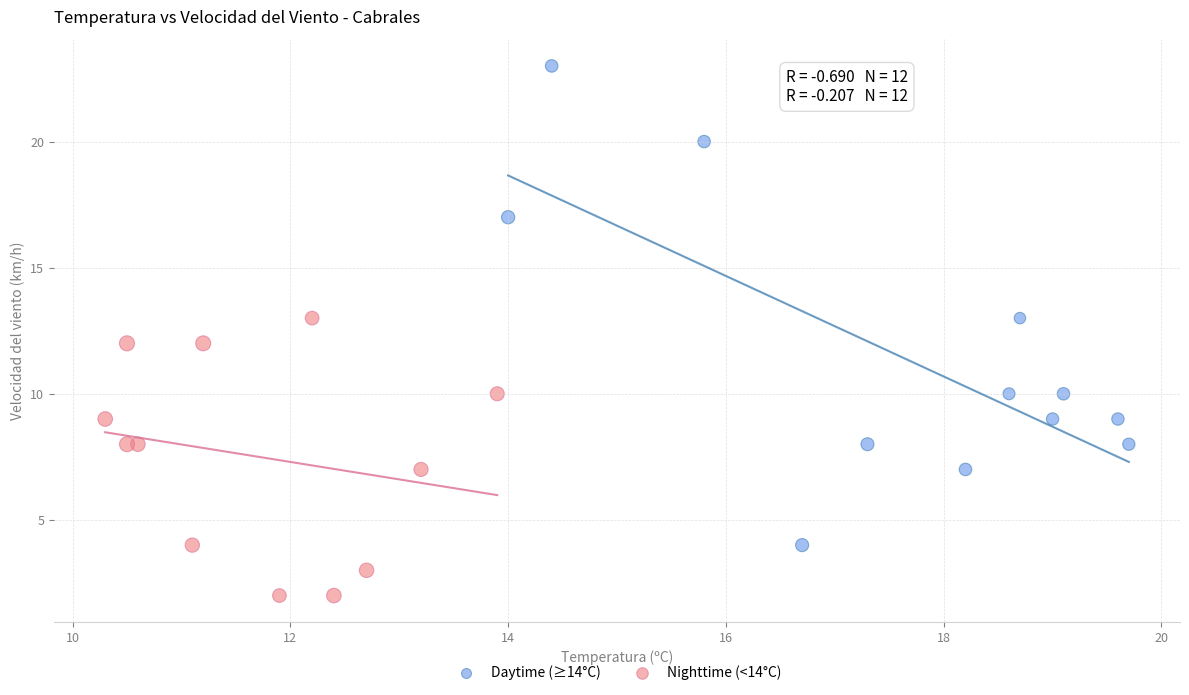

Which series contains the highest Y value?

Daytime (≥14°C)